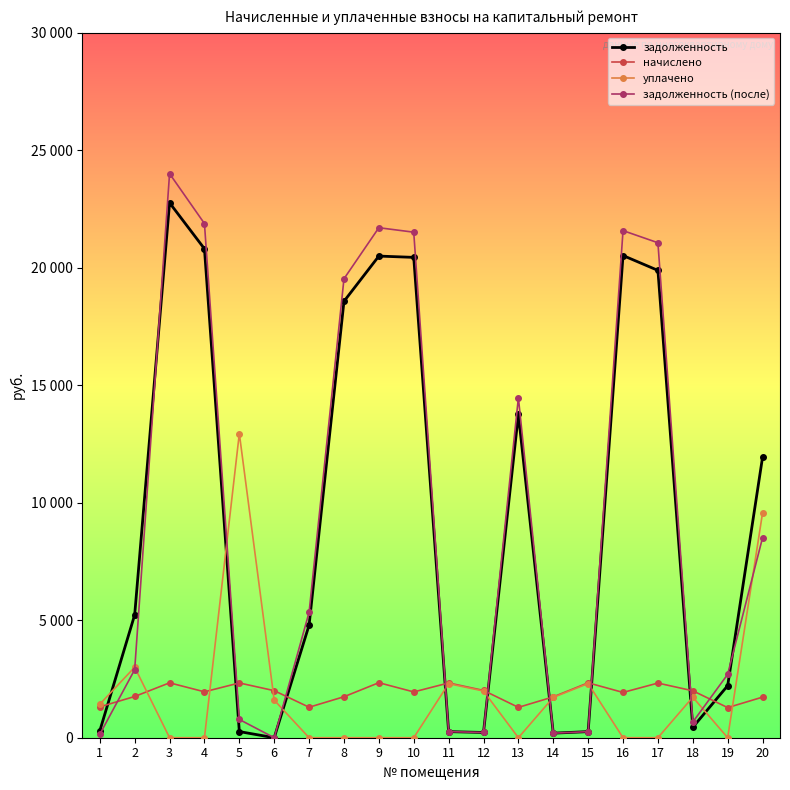

What are all the series names shown in the legend?

задолженность, начислено, уплачено, задолженность (после)